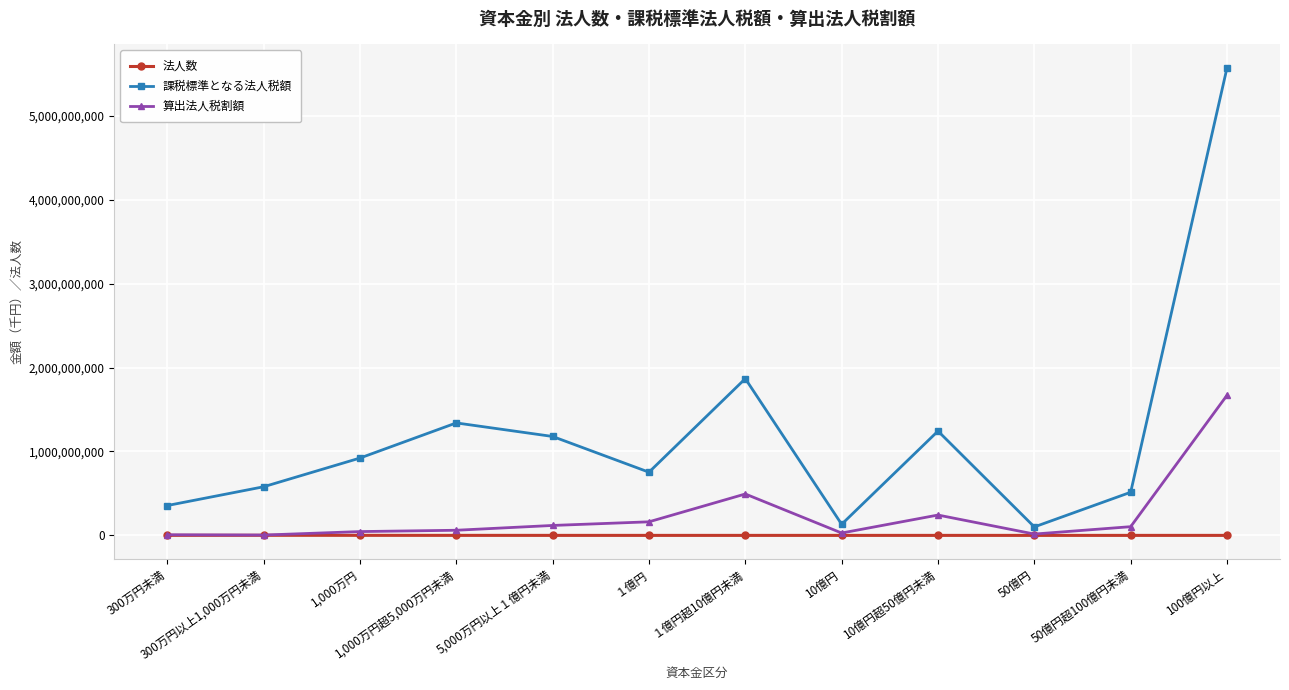

True or false: 算出法人税割額 has a value of 3931054 at 300万円以上1,000万円未満.

True